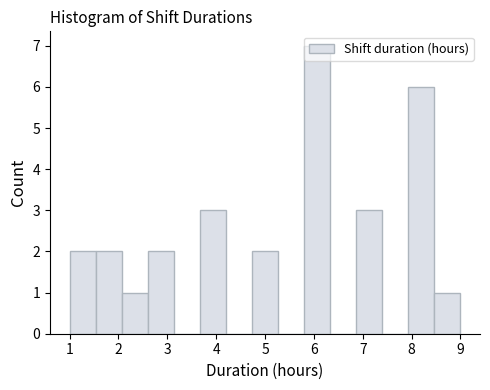

Reading left to right, list every bar in this chart as the range it spans on the x-axis followed by its height. Neither the bar edges nor the heights are printed on the chart, so give them approximately, as read against the axes.

1.0 to 1.5: 2
1.5 to 2.1: 2
2.1 to 2.6: 1
2.6 to 3.1: 2
3.1 to 3.7: 0
3.7 to 4.2: 3
4.2 to 4.7: 0
4.7 to 5.3: 2
5.3 to 5.8: 0
5.8 to 6.3: 7
6.3 to 6.9: 0
6.9 to 7.4: 3
7.4 to 7.9: 0
7.9 to 8.5: 6
8.5 to 9.0: 1